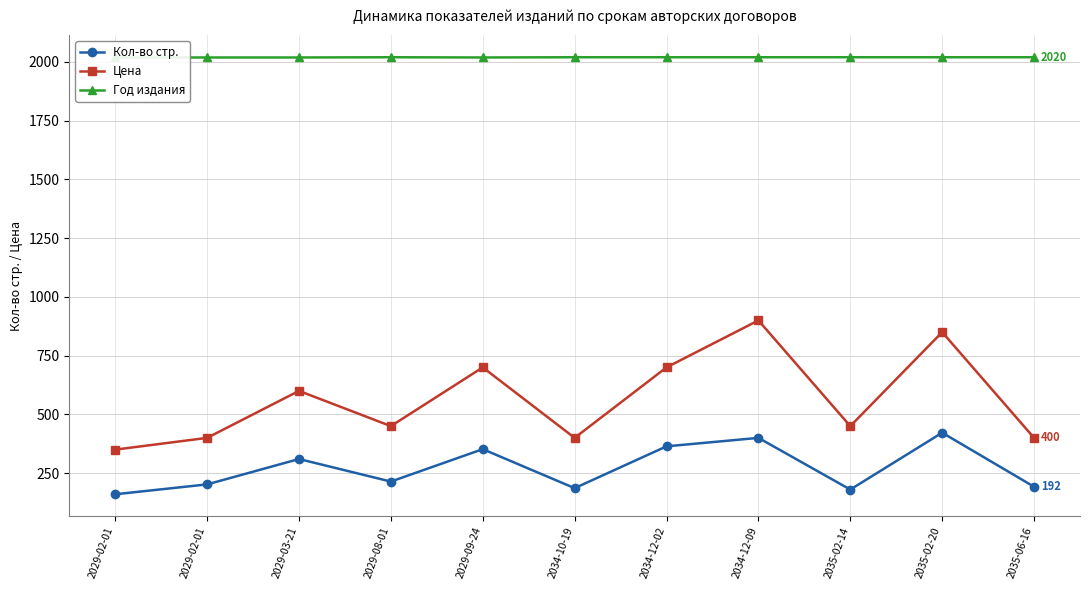

How many values in the Цена series are below 450?

4